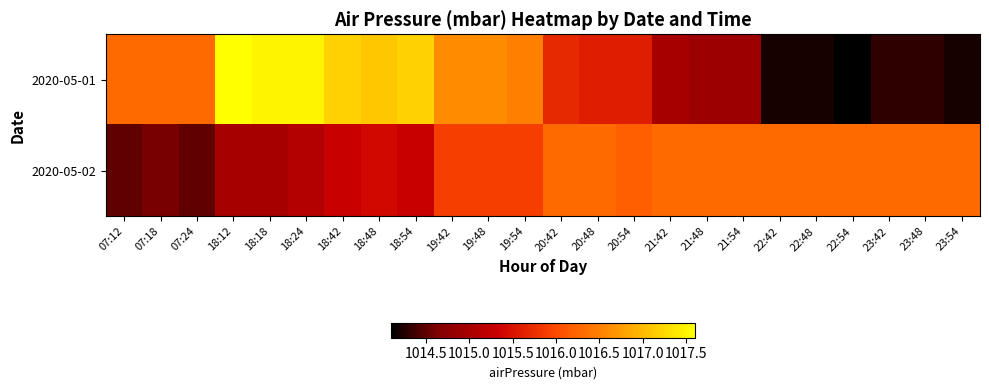

What is the minimum value shown in the chart?

1014.1